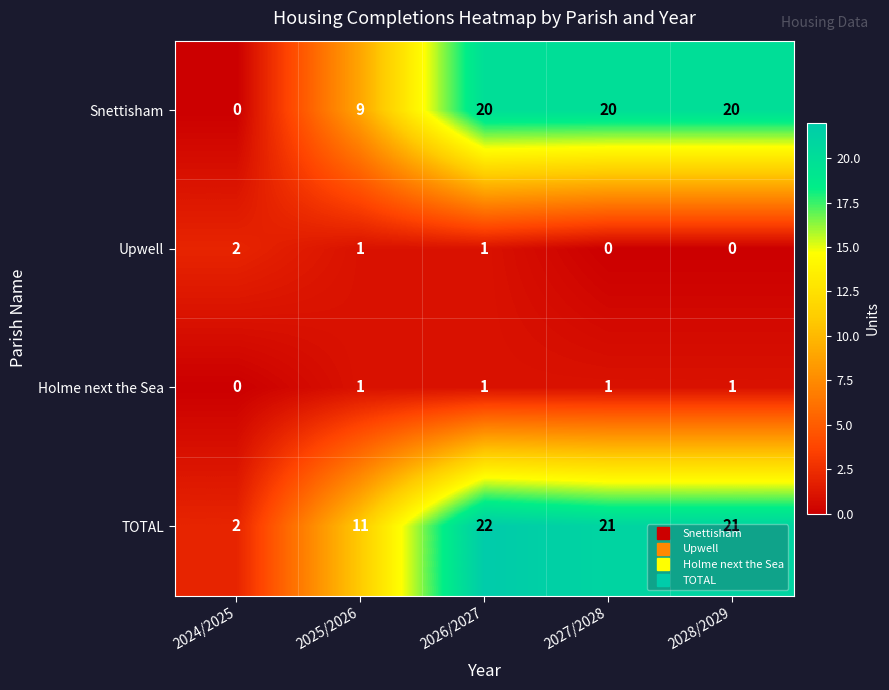

What is the difference between the highest and lowest values at 2025/2026?

10